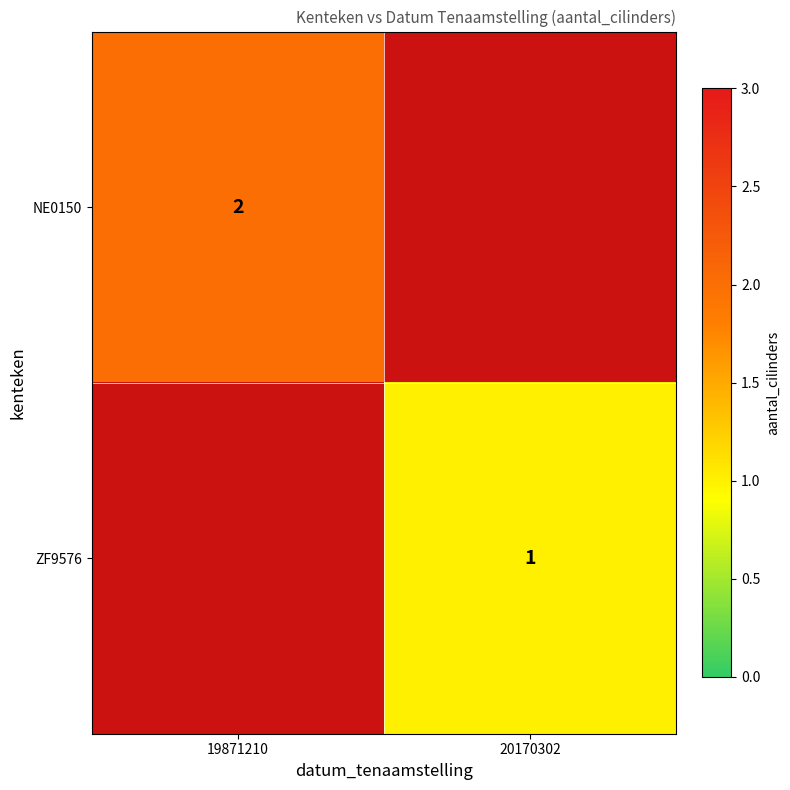

The value of NE0150 at 19871210 is 2. True or false?

True